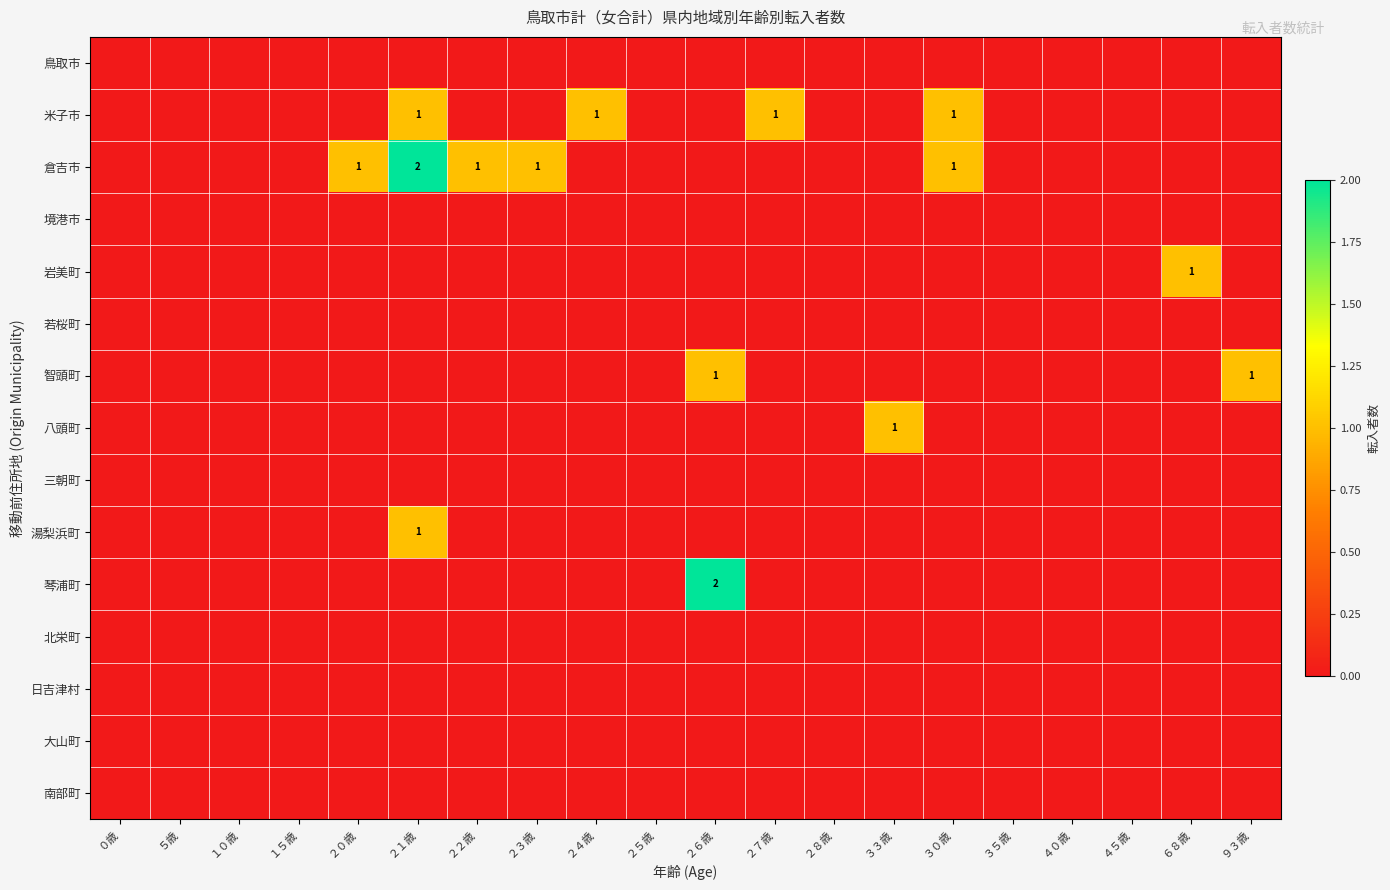

True or false: 倉吉市 has a value of 1 at ２０歳.

True